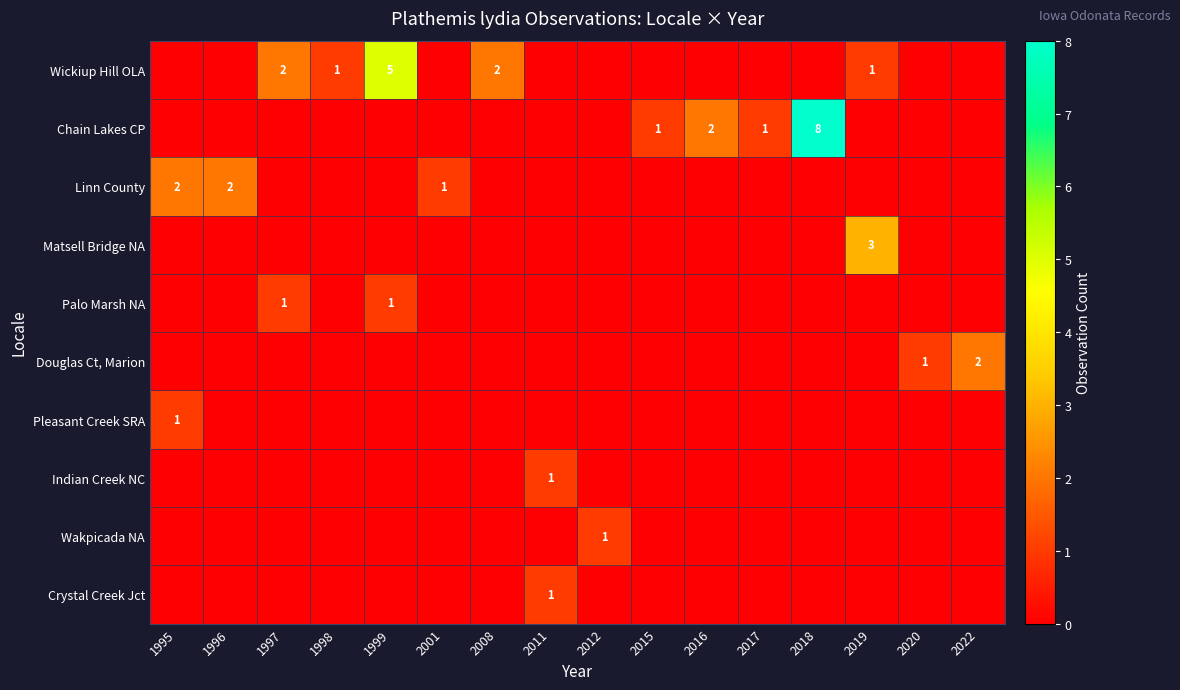

Which series has the widest spread of values?

row_1